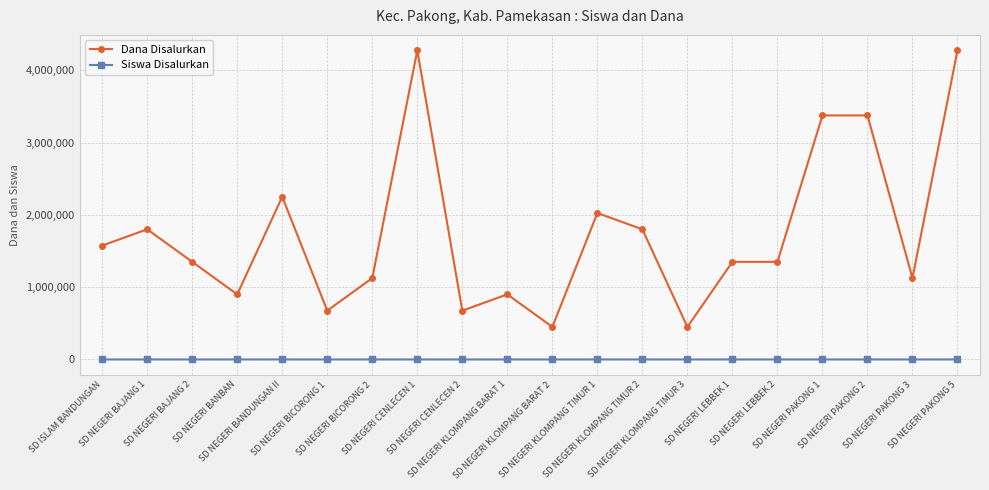

The Dana Disalurkan series shows 868666 at SD ISLAM BANDUNGAN. True or false?

False